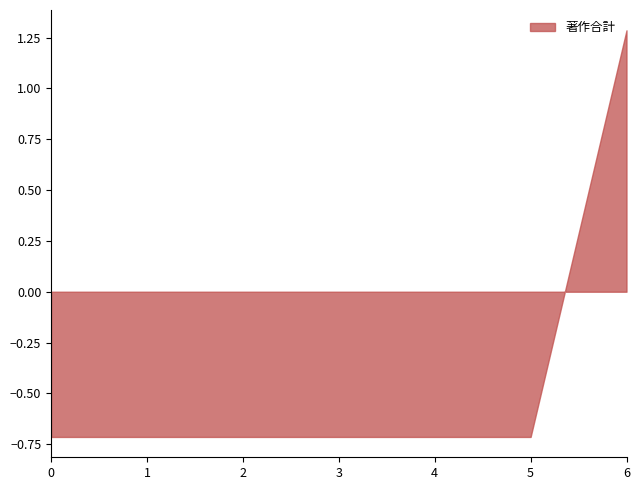

What is the smallest value displayed?

-0.7